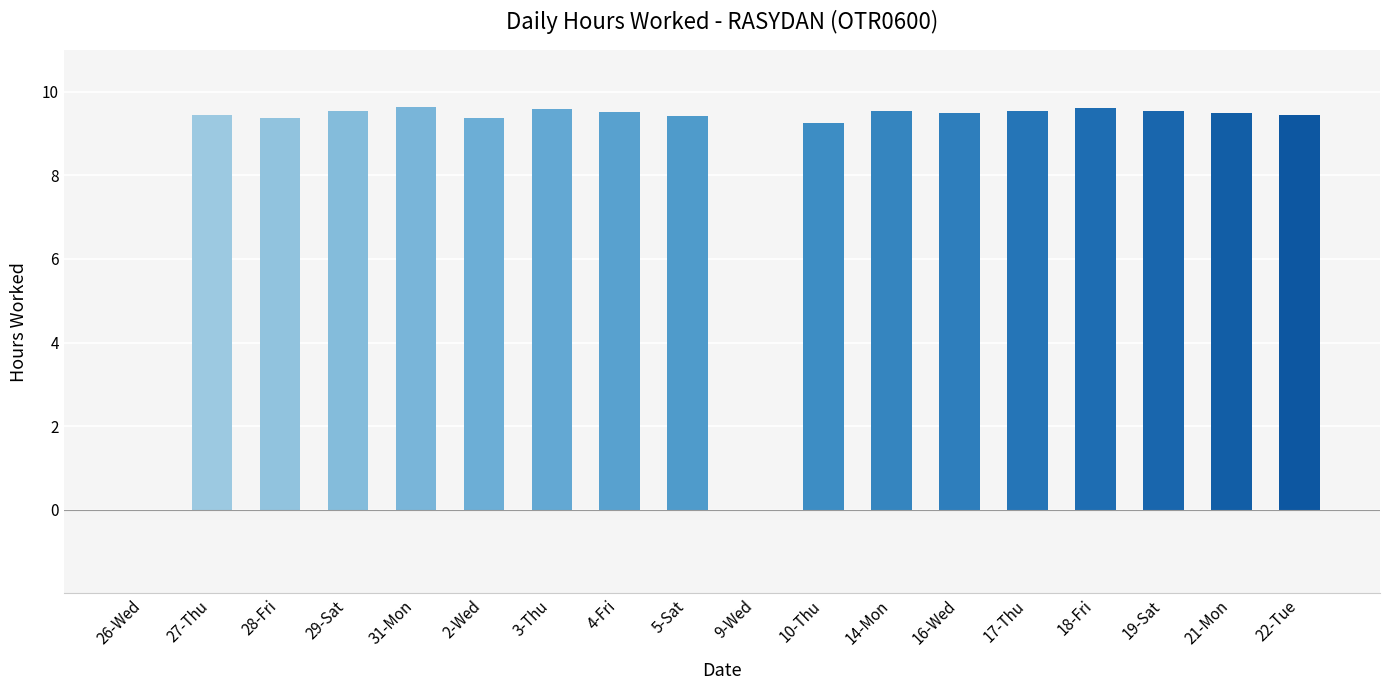

Count the number of categories in the chart.

18